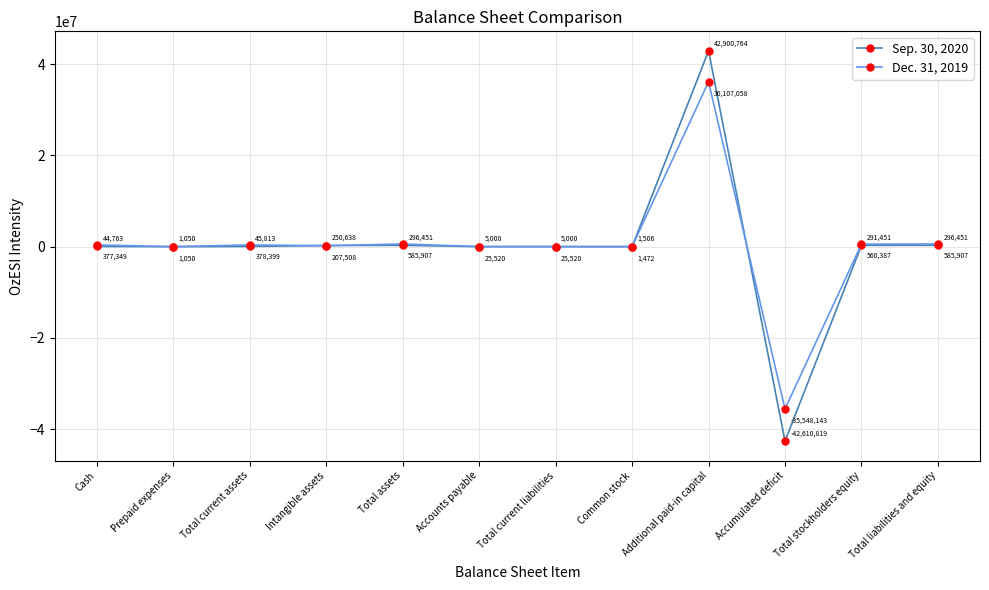

What is the spread (max minus min) of values at Additional paid-in capital?

6793706